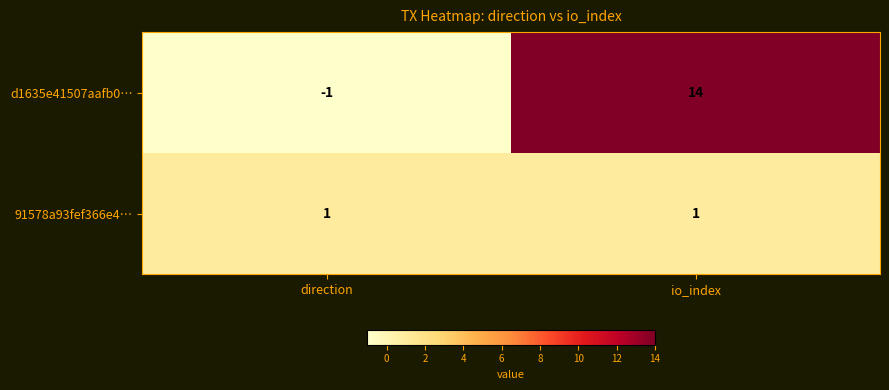

Reading left to right, extract all data points from this chart.

d1635e41507aafb0…: direction=-1	io_index=14
91578a93fef366e4…: direction=1	io_index=1